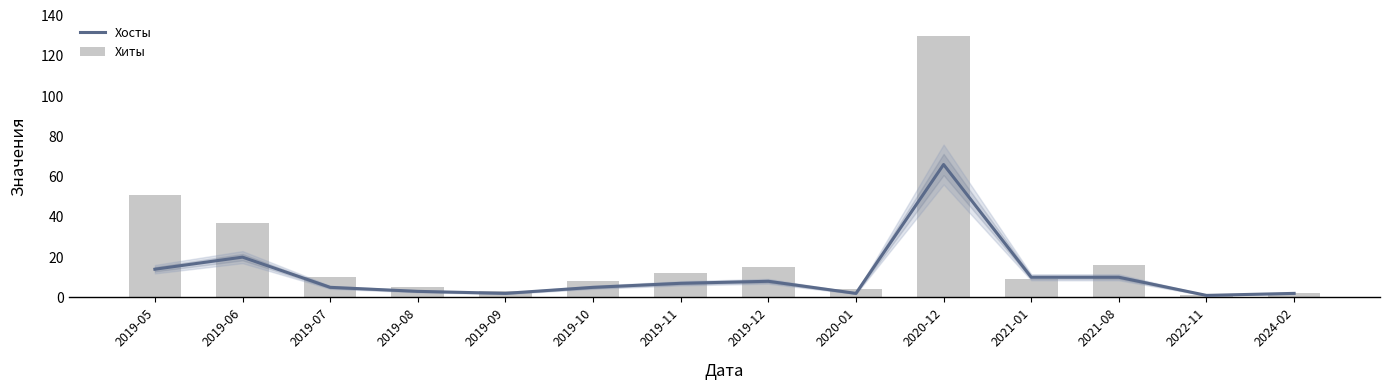

What is the difference between the Хиты values at 2019-08 and 2020-01?

1